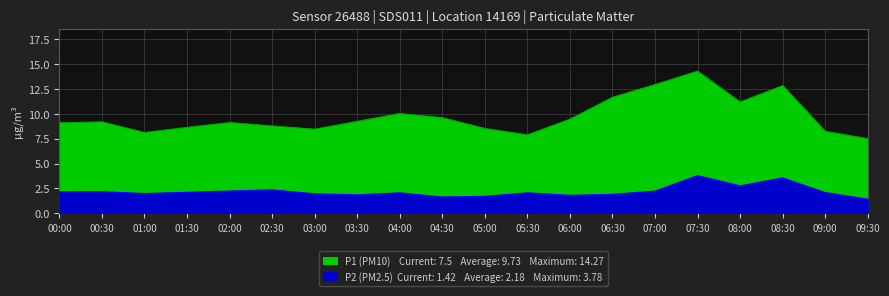

What is the label of the 5th point from the right?

07:30